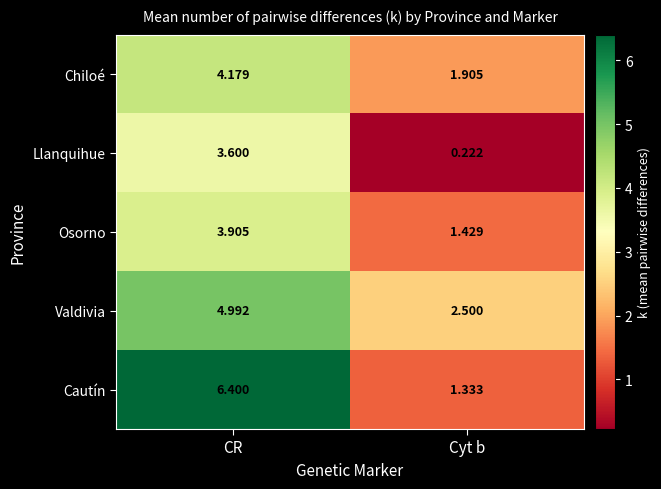

Which series has the widest spread of values?

Cautín